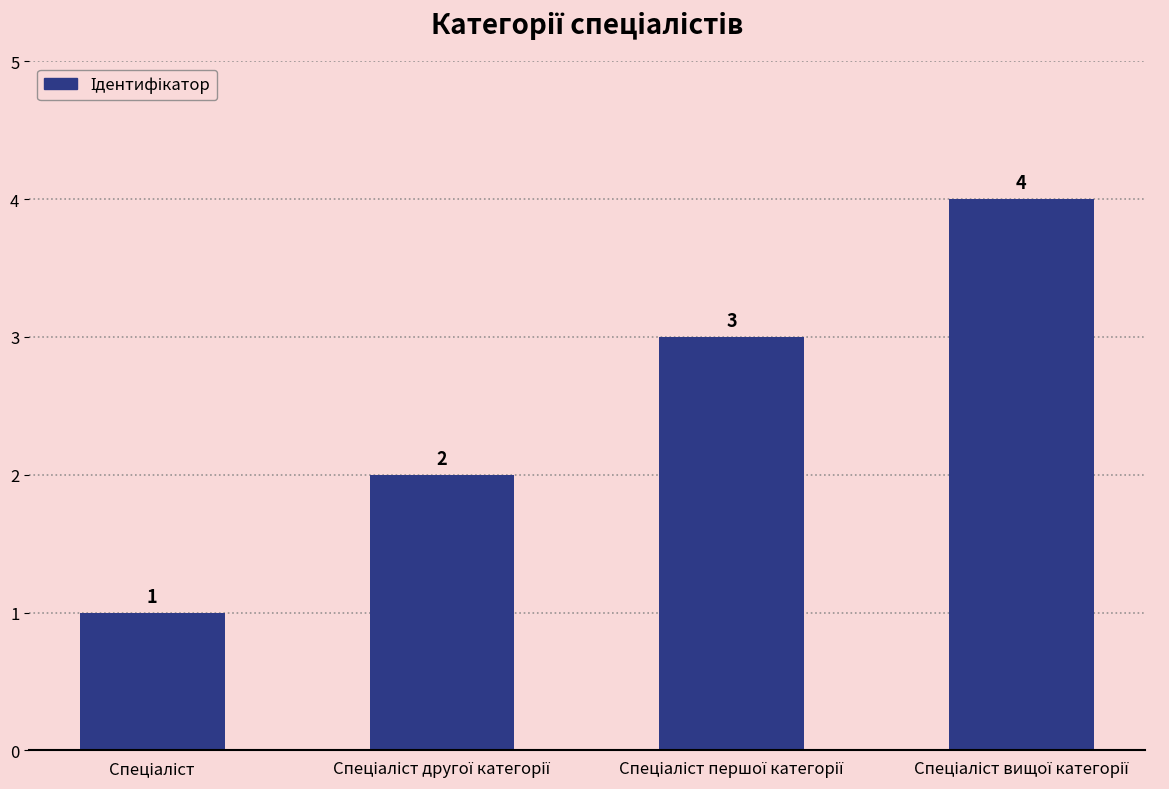

What is the maximum value shown in the chart?

4